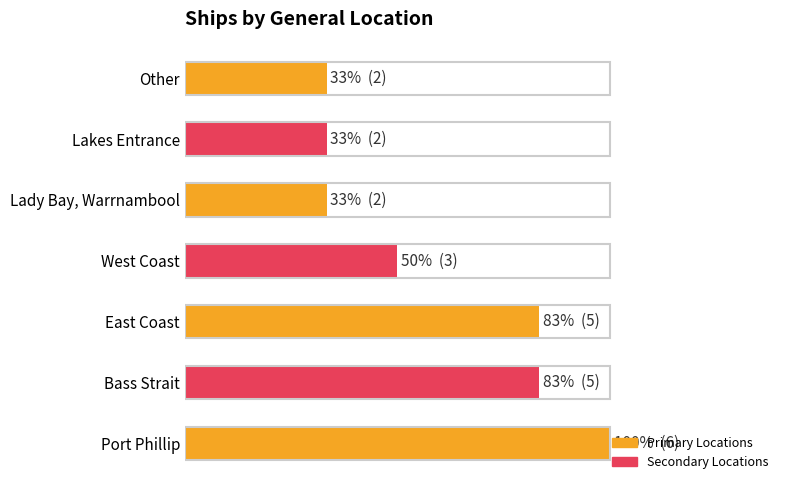

What is the greatest value displayed?

6